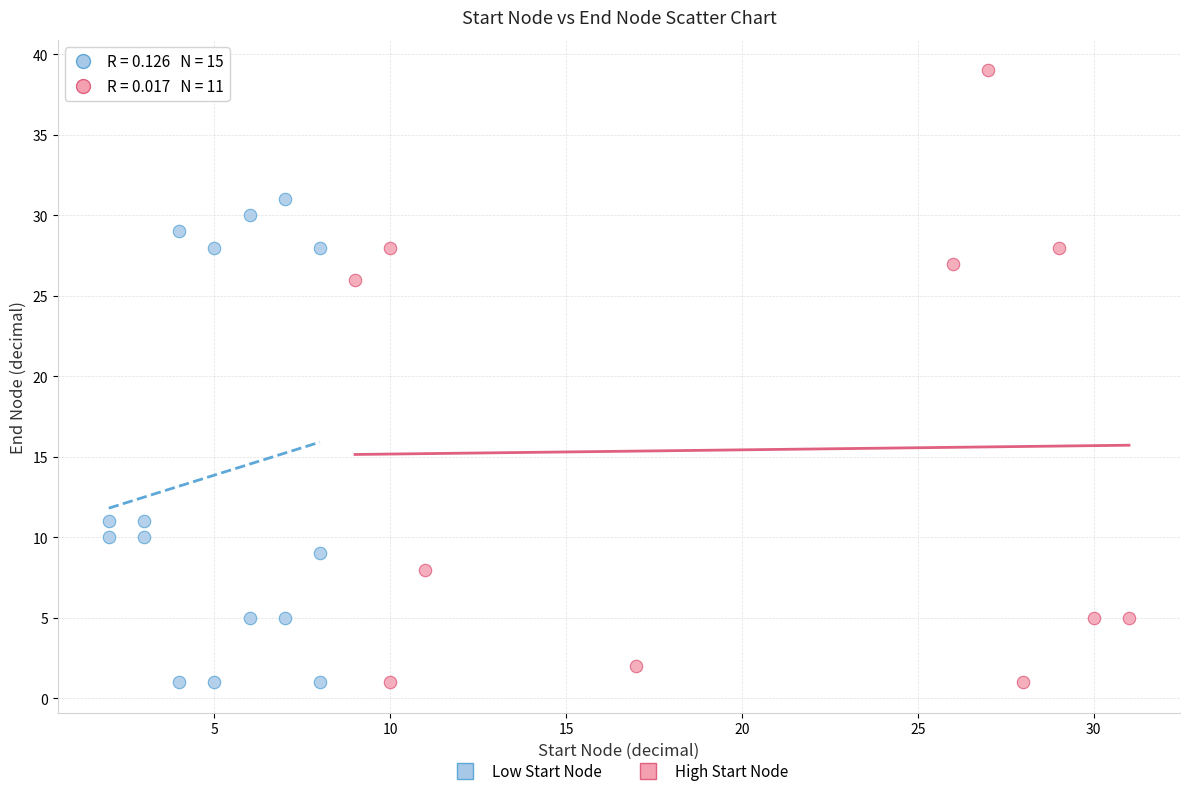

Which series has the largest Y range (max minus min)?

High Start Node